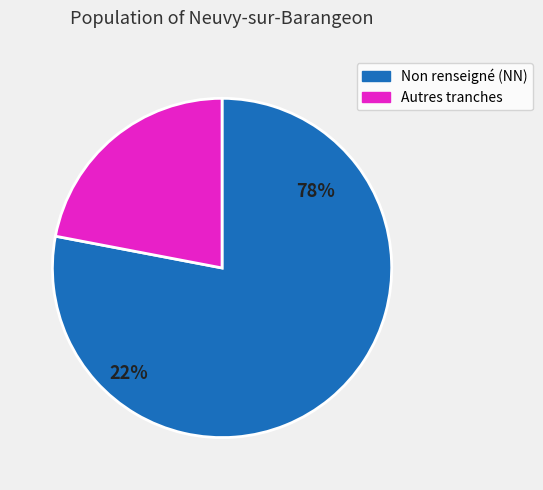

Does 22 account for over 50% of the chart?

No